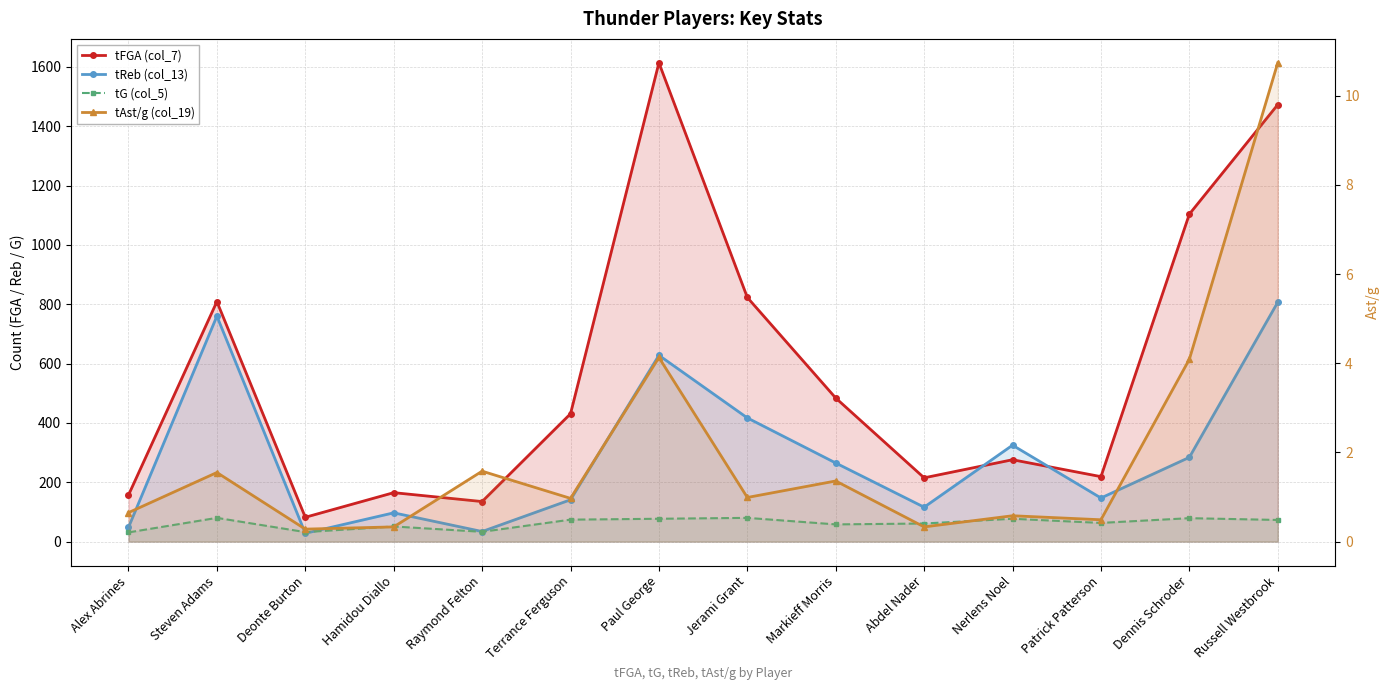

At how many categories does at least one series exceed 244?

8